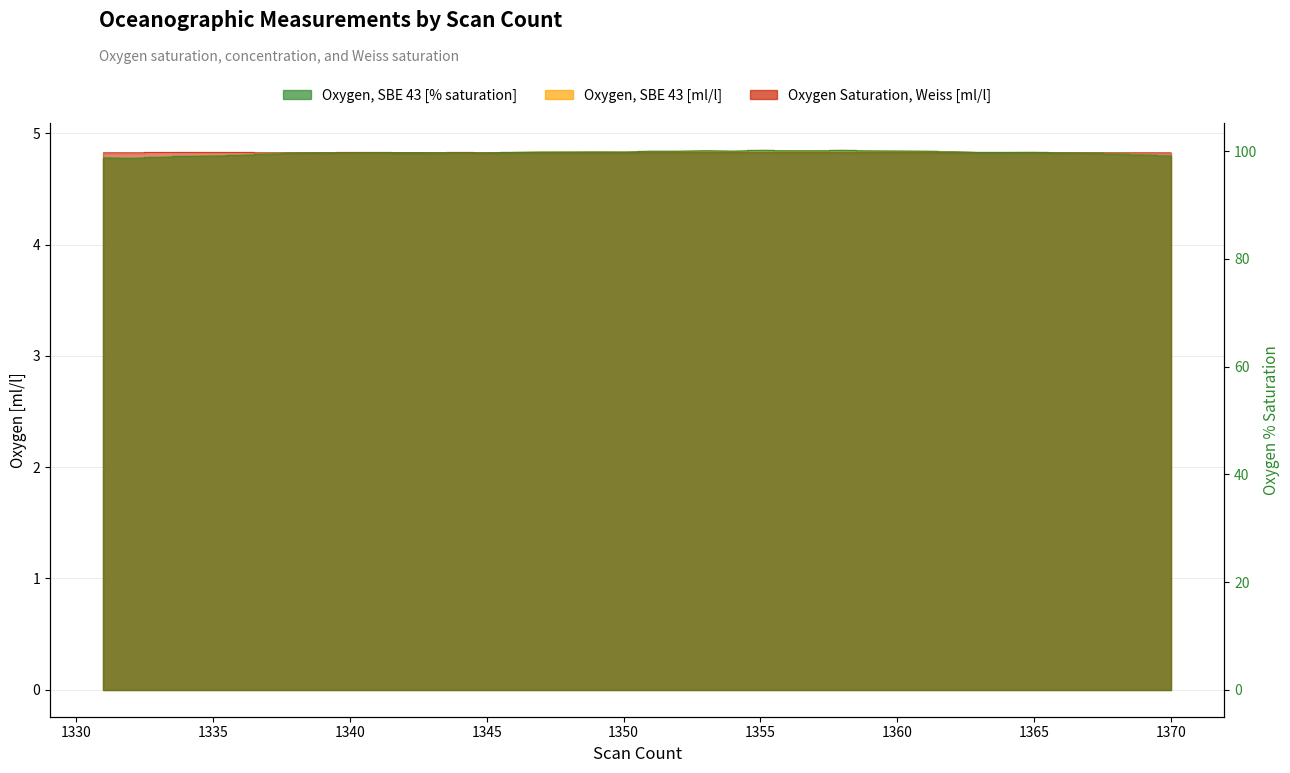

After their last crossing, which series has the higher values: Oxygen Saturation, Weiss [ml/l] or Oxygen, SBE 43 [ml/l]?

Oxygen Saturation, Weiss [ml/l]